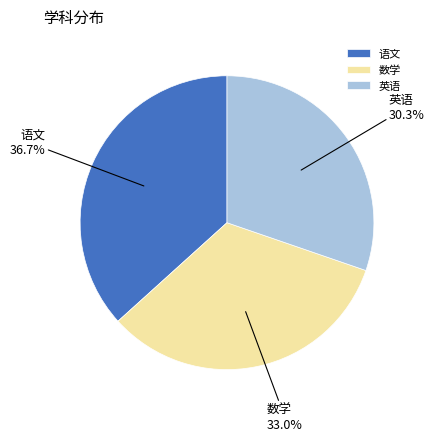

Rank the categories by value from lowest to highest.

英语, 数学, 语文